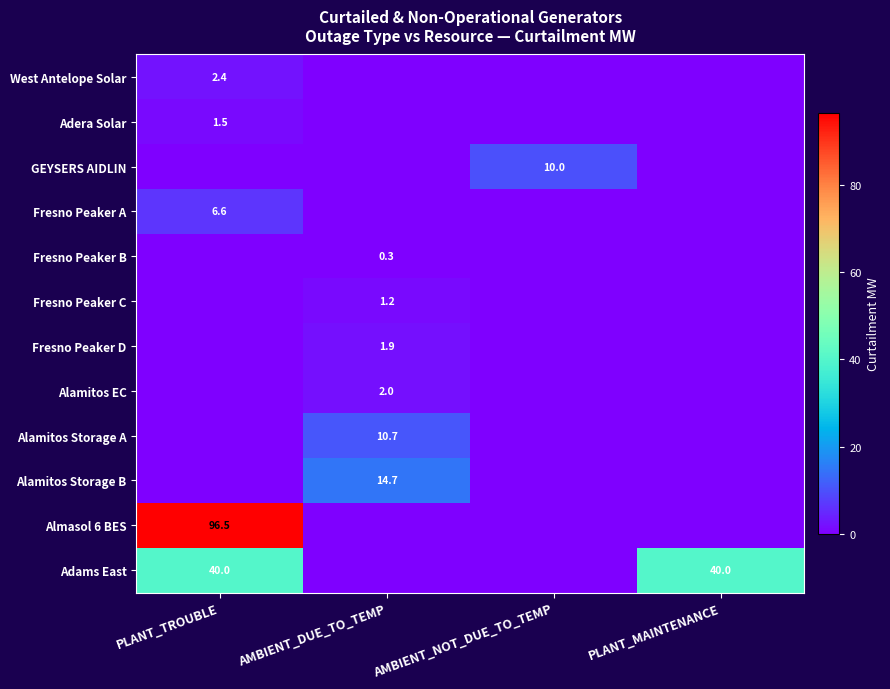

Between AMBIENT_DUE_TO_TEMP and PLANT_MAINTENANCE, which series saw the biggest shift?

Adams East